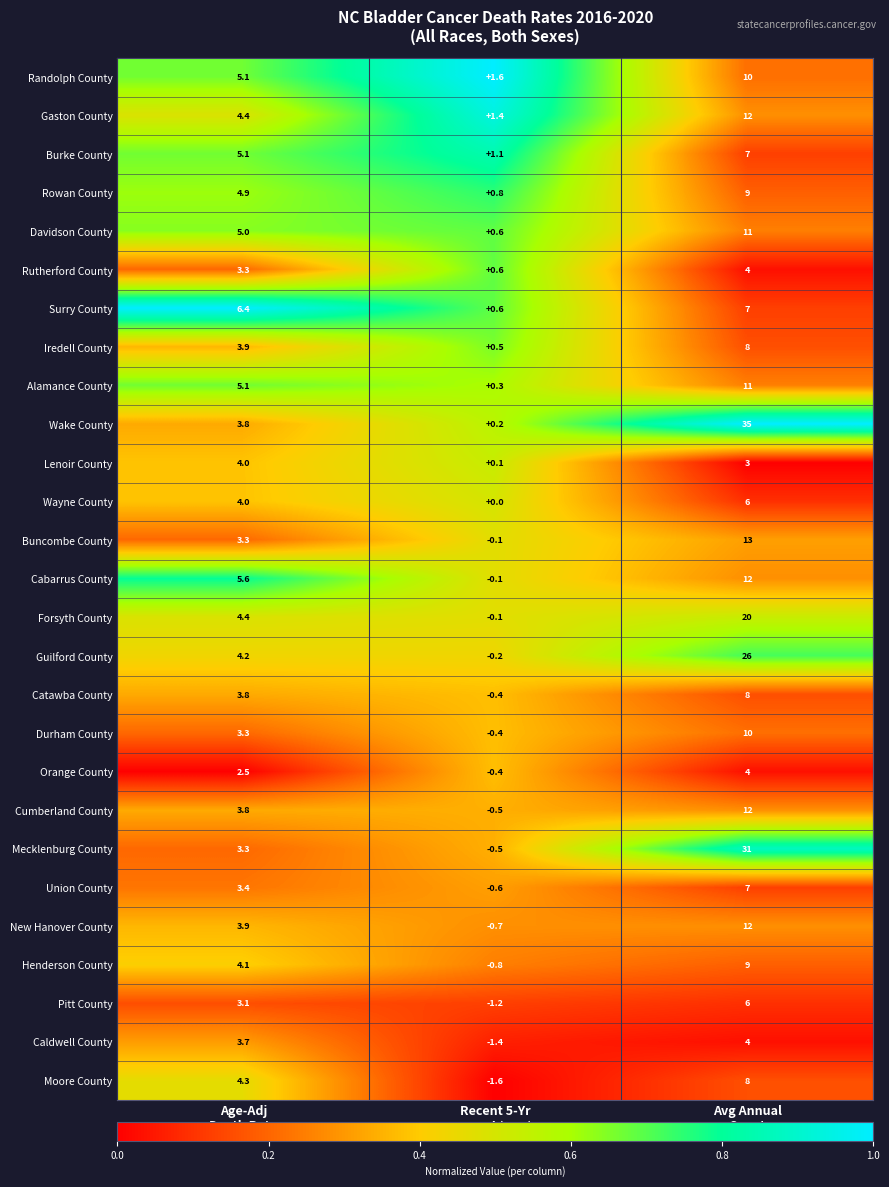

What is the maximum value for Mecklenburg County?

31.0